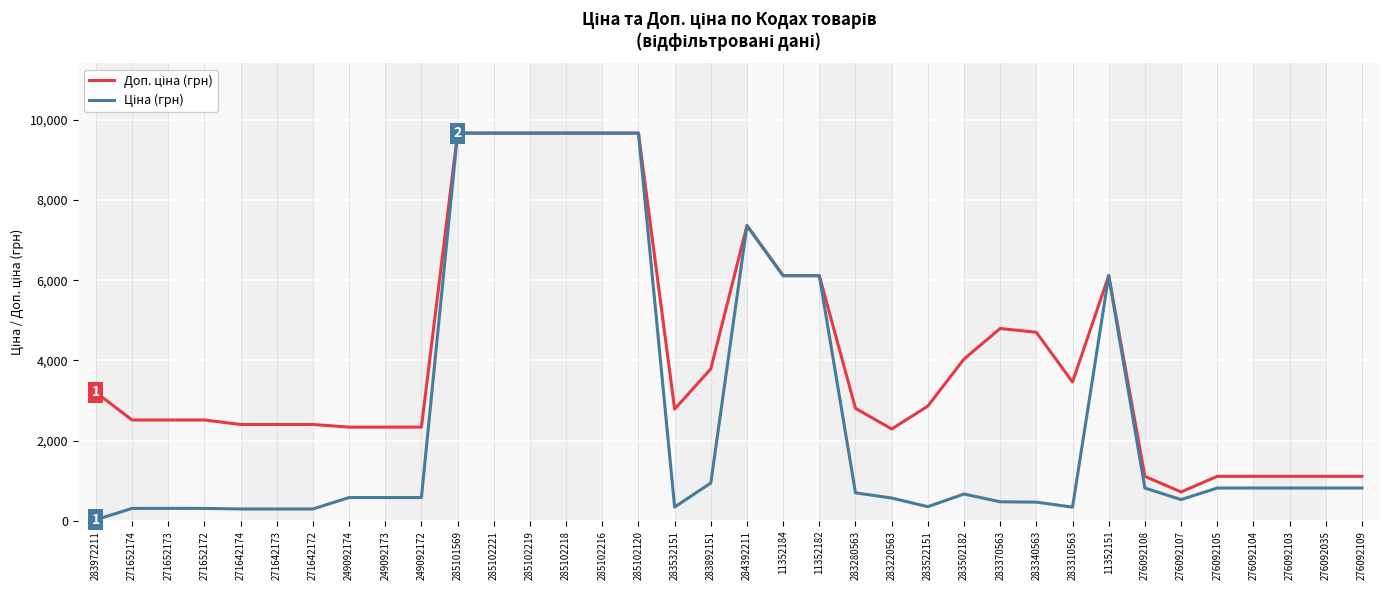

What is the difference between the highest and lowest values at 249092174?

1754.8